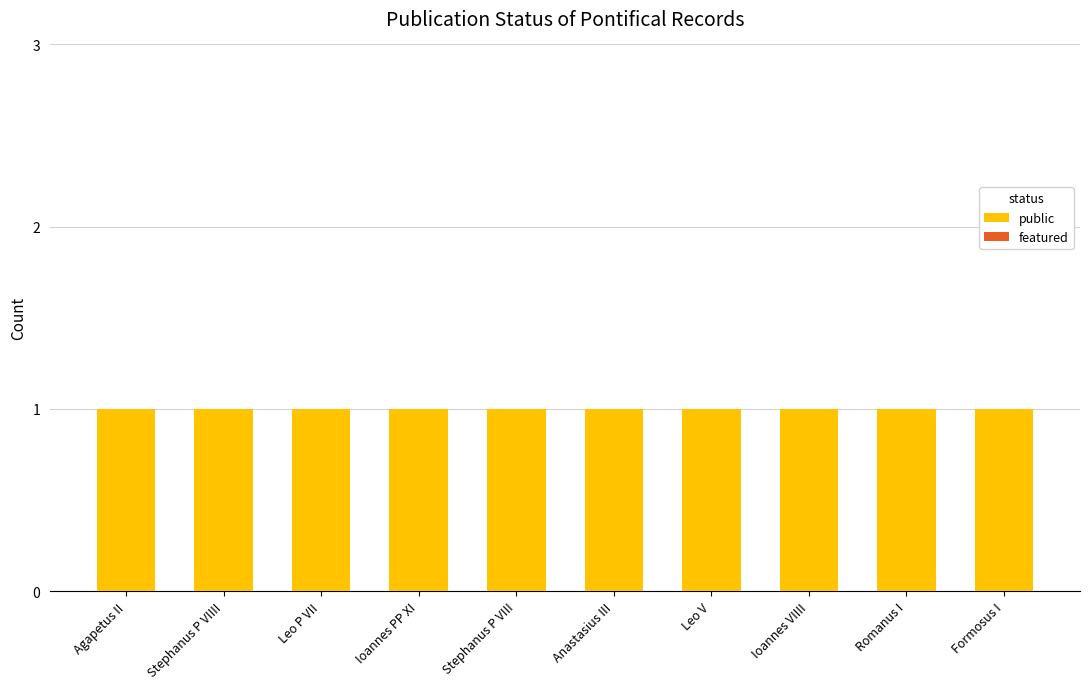

Reading right to left, what are all the values shown in this chart?

public: Formosus I=1	Romanus I=1	Ioannes VIIII=1	Leo V=1	Anastasius III=1	Stephanus P VIII=1	Ioannes PP XI=1	Leo P VII=1	Stephanus P VIIII=1	Agapetus II=1
featured: Formosus I=0	Romanus I=0	Ioannes VIIII=0	Leo V=0	Anastasius III=0	Stephanus P VIII=0	Ioannes PP XI=0	Leo P VII=0	Stephanus P VIIII=0	Agapetus II=0